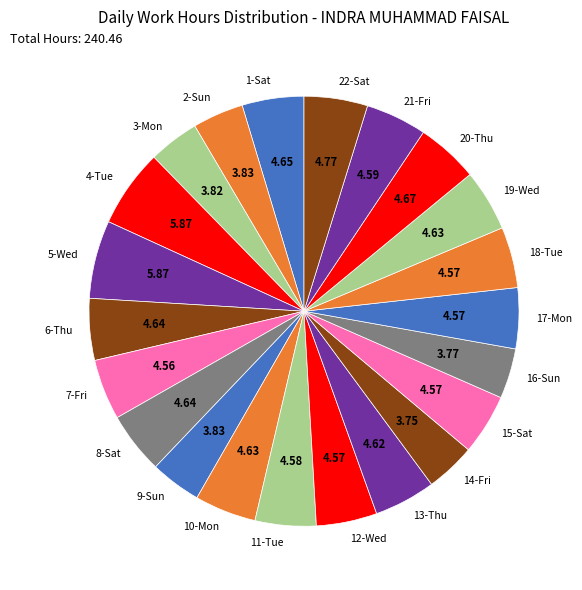

Approximately how many times larger is the value at 20-Thu compared to 18-Tue?

1.0